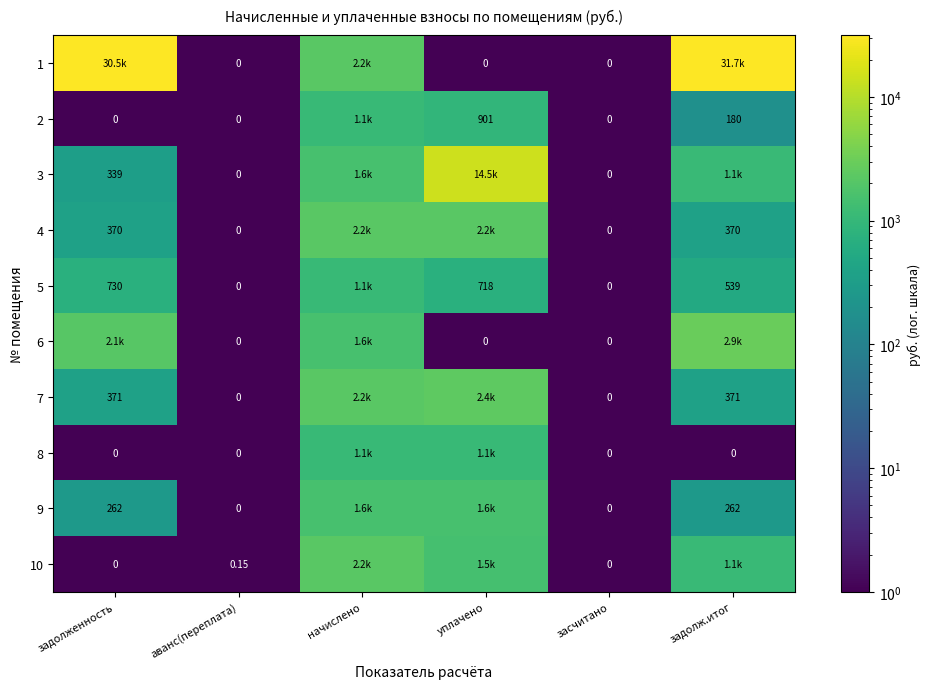

What is the difference between the second highest and minimum values in the 7 series?

2225.2